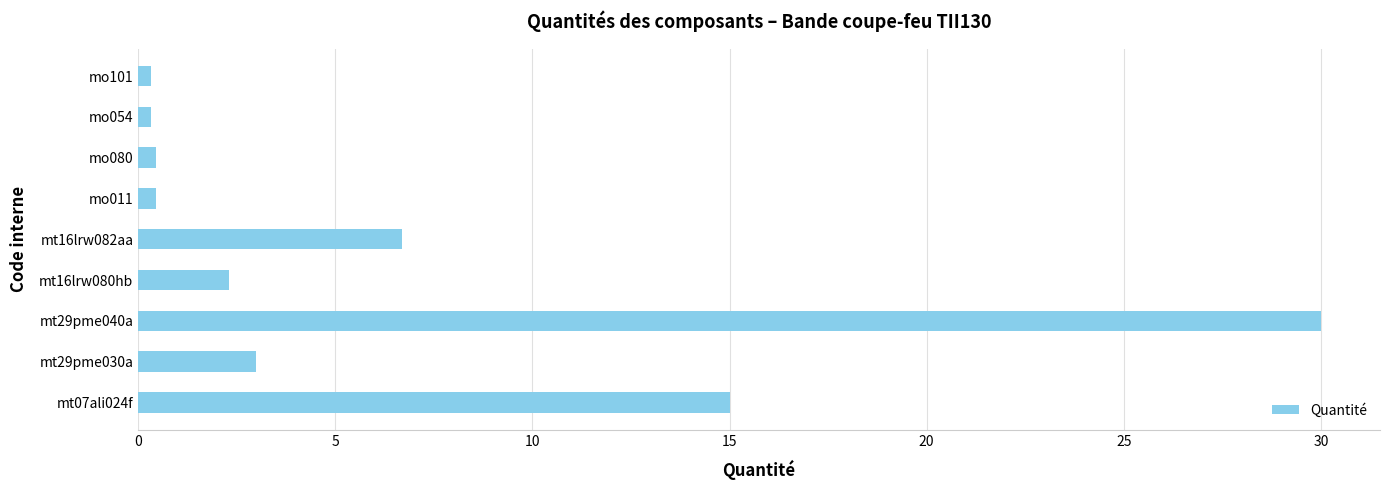

What is the maximum value shown in the chart?

30.0